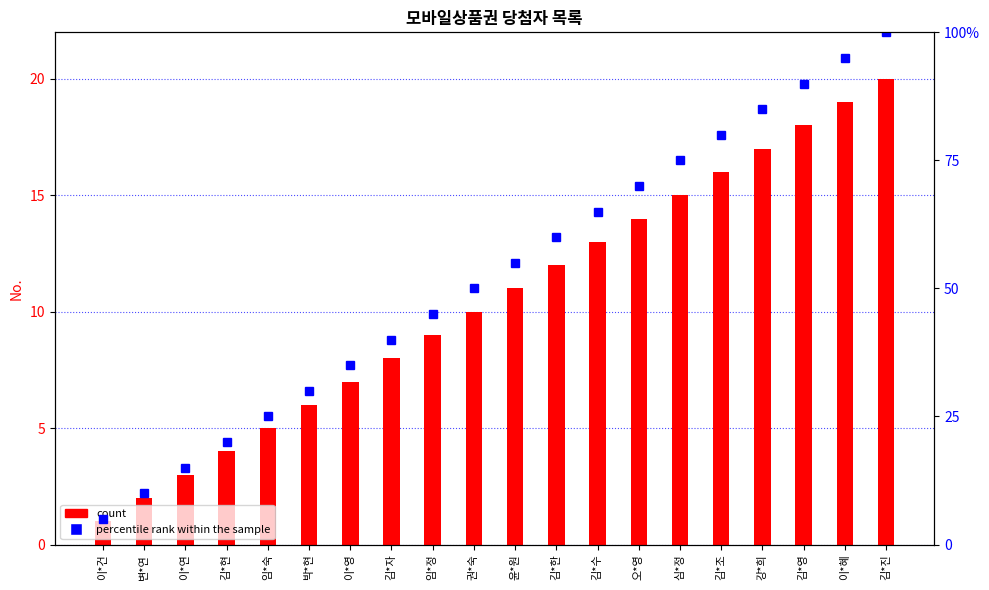

What is the label of the 4th bar from the left?

김*현